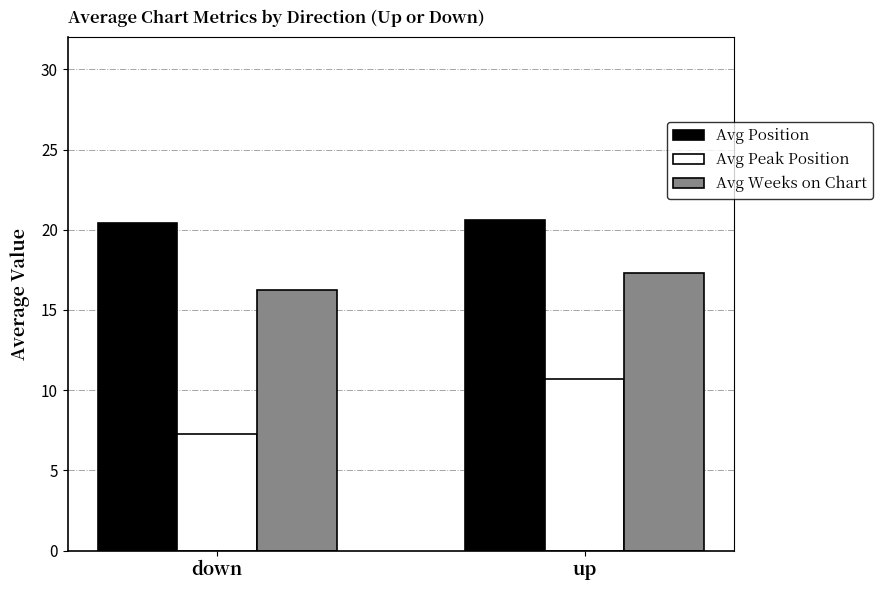

At which label does Avg Peak Position first exceed 10?

up